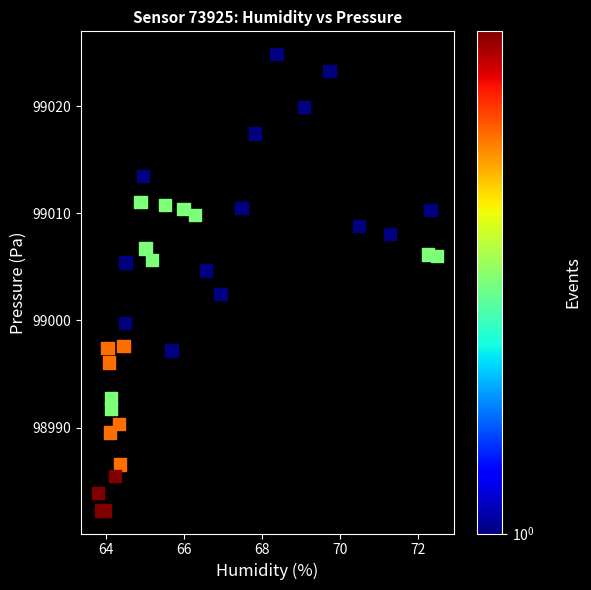

What is the range of X values (max minus min)?

8.7